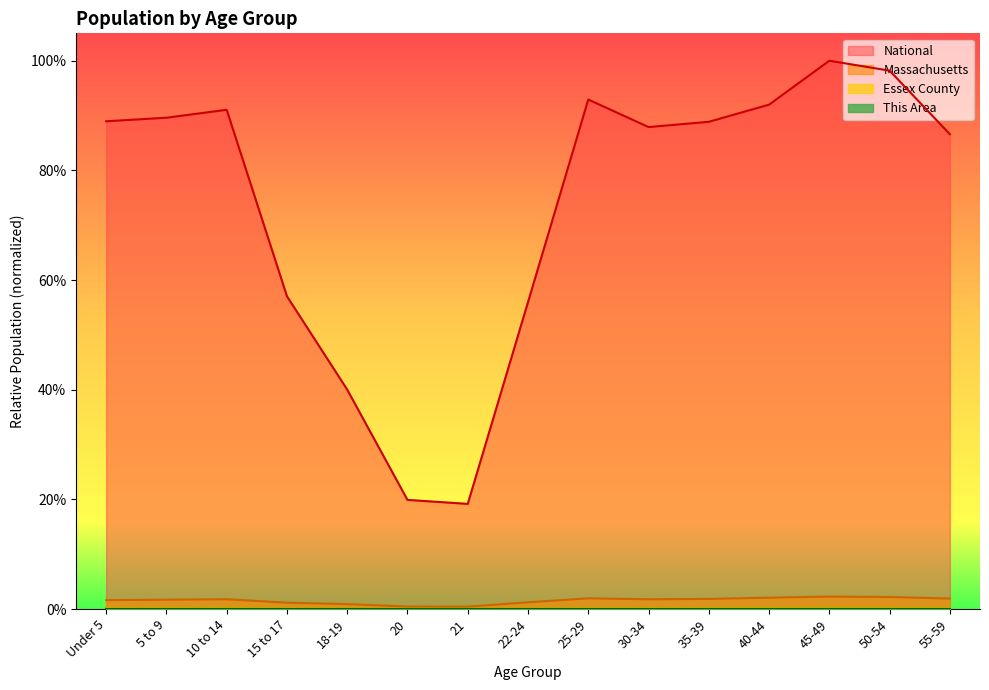

What is the label of the 15th point from the left?

55-59